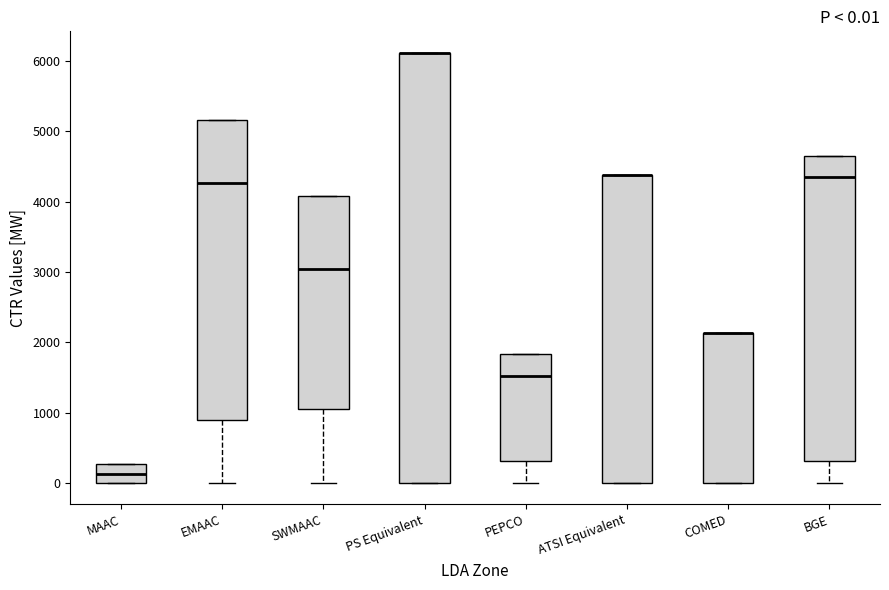

Which box is the tallest, from its lower edge to its upper edge?

PS Equivalent